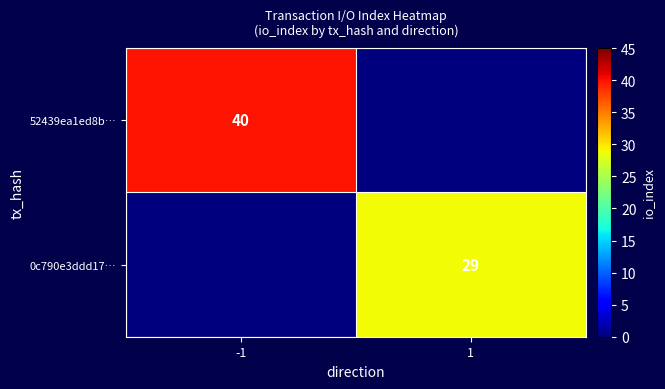

The value of 0c790e3ddd17… at 1 is 29. True or false?

True